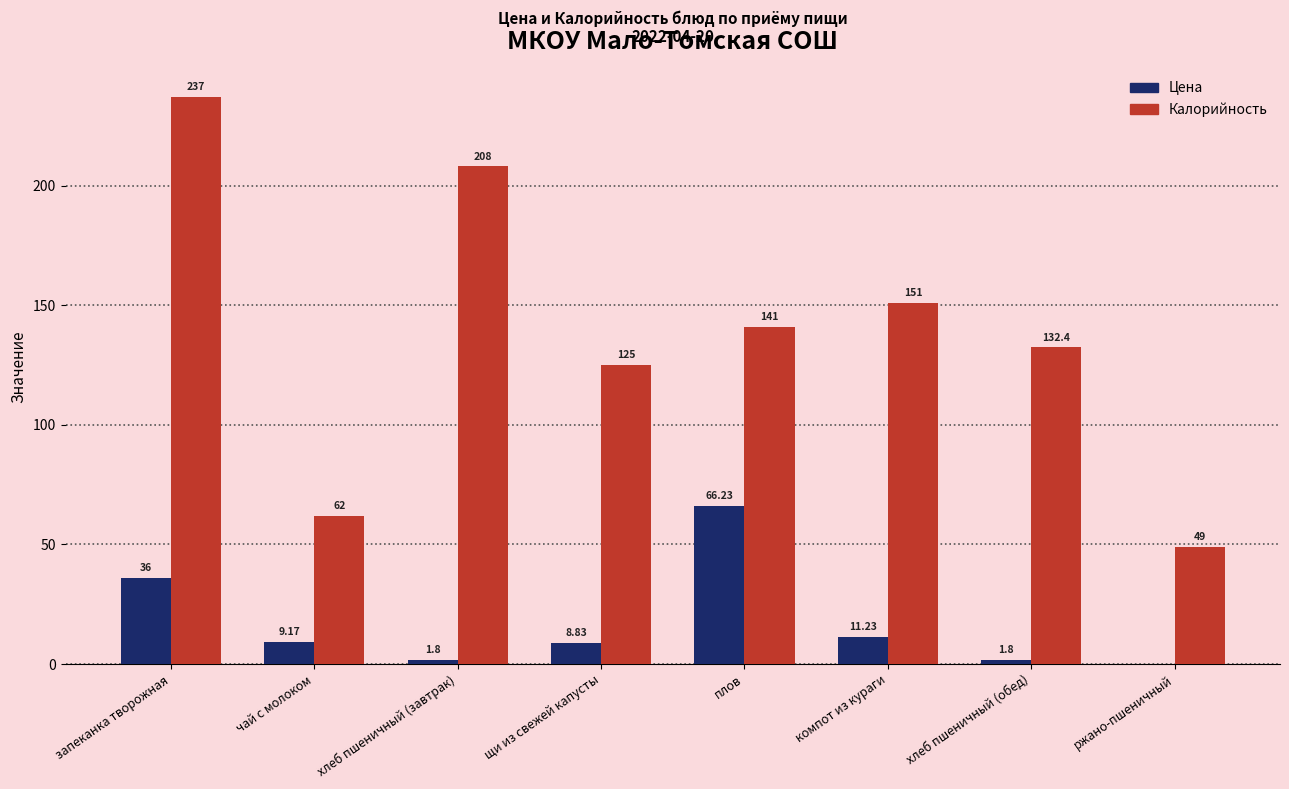

What is the total value across all series at хлеб пшеничный (завтрак)?

209.8